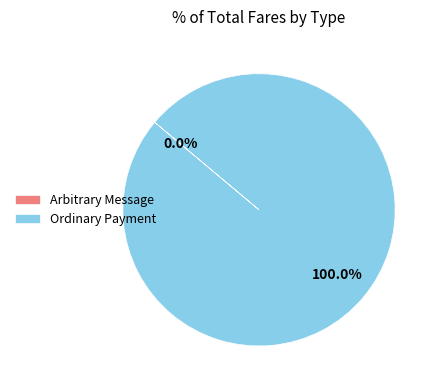

Does Ordinary Payment represent more than half of the total?

Yes